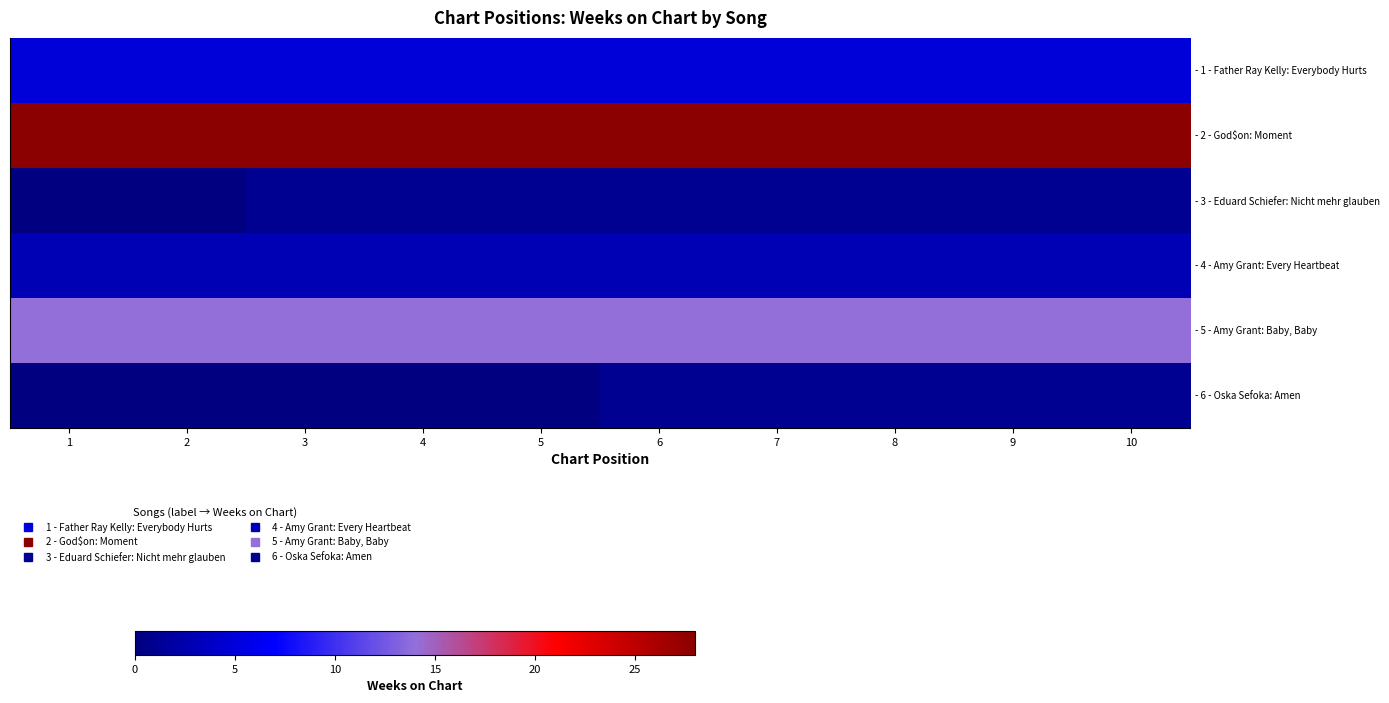

Which series has the largest total across all categories?

- 2 - God$on: Moment